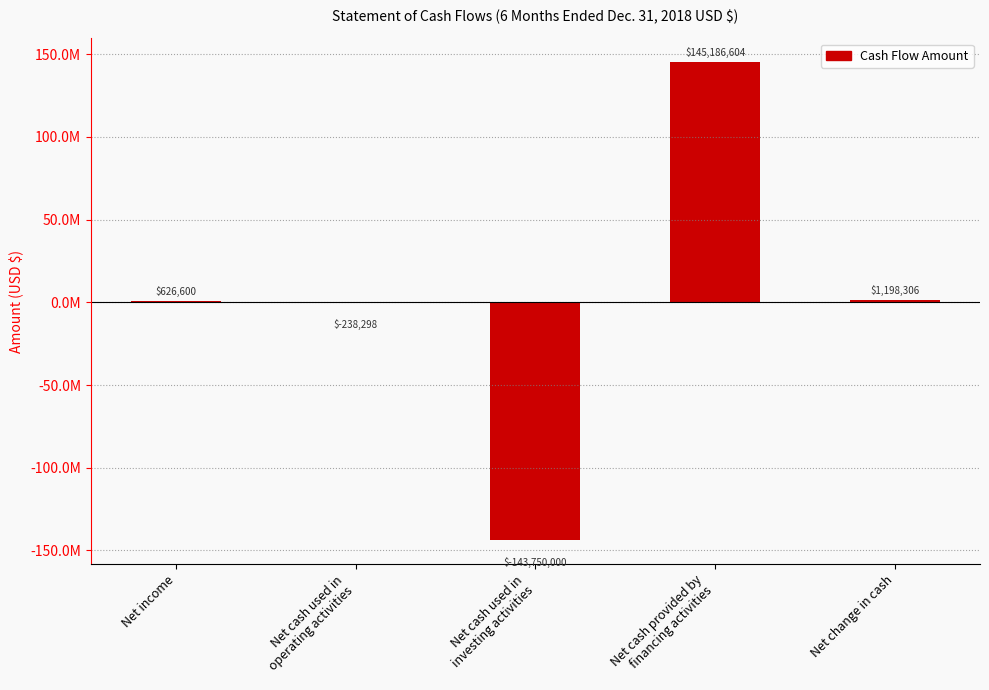

Reading right to left, transcribe all the data shown in this chart.

1198306	145186604	-143750000	-238298	626600